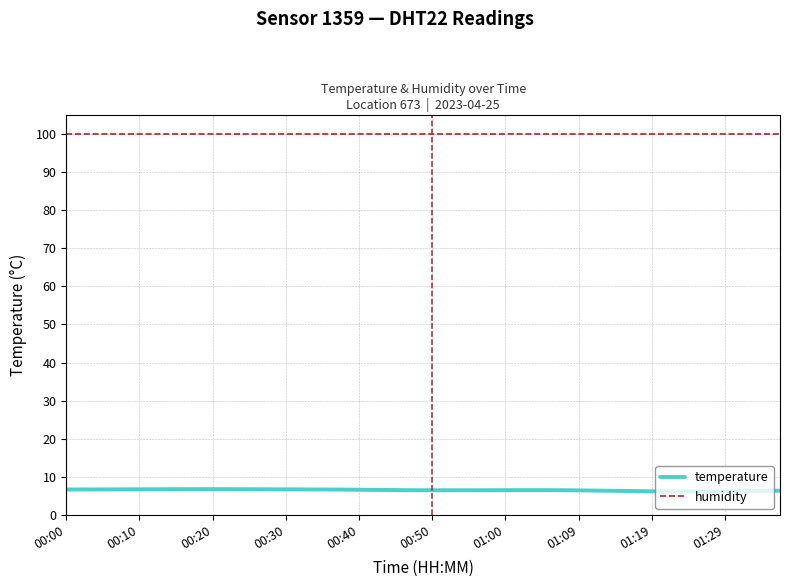

Is it true that the value at 00:05 is 6.7?

True